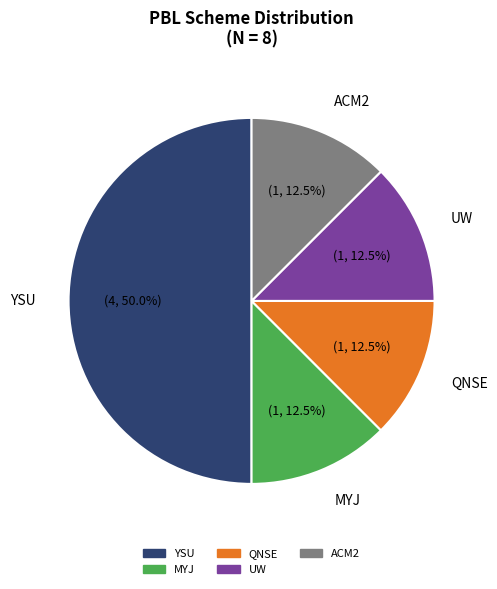

Which slice is the largest?

YSU